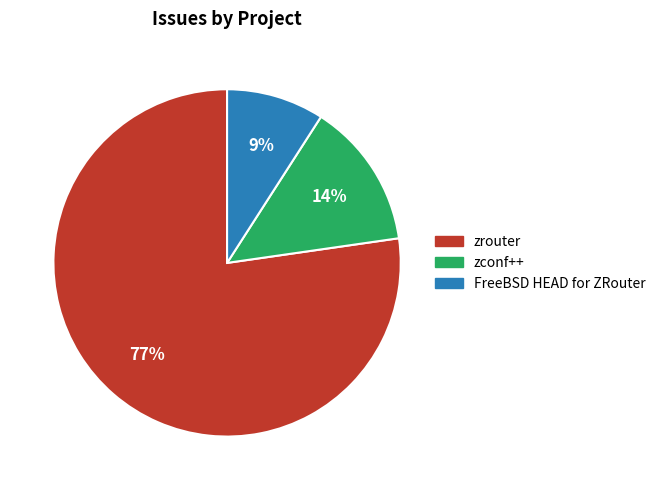

Is there a majority slice in this chart?

Yes